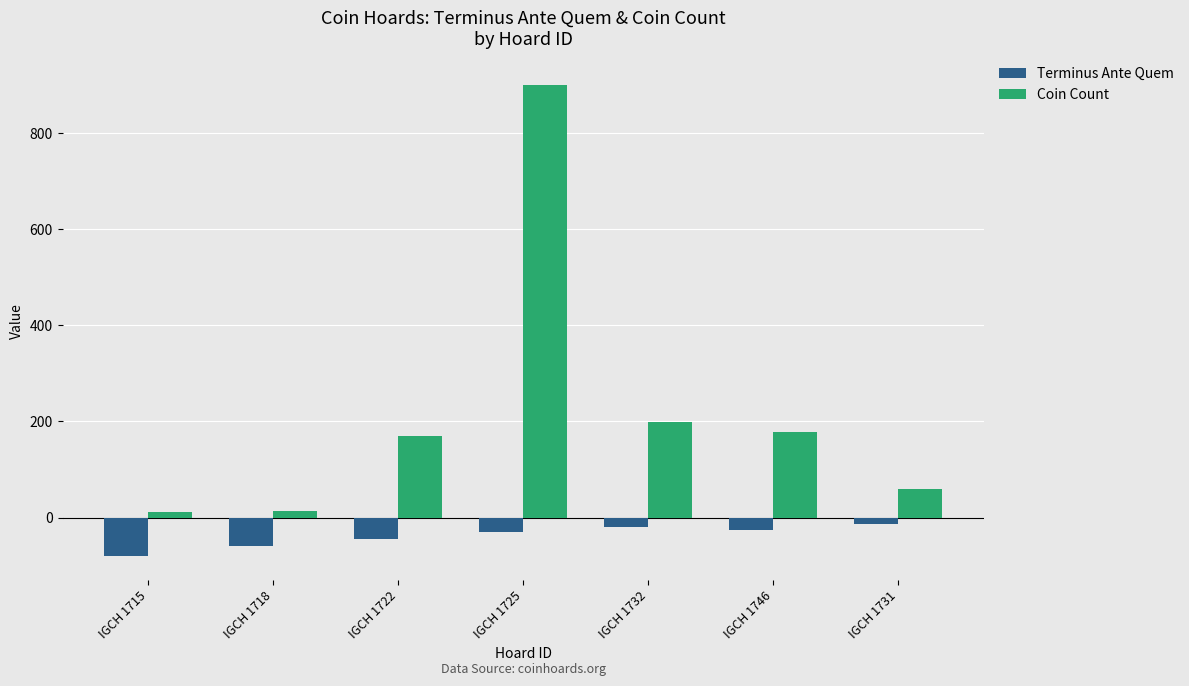

Between IGCH 1718 and IGCH 1732, which series saw the biggest shift?

Coin Count